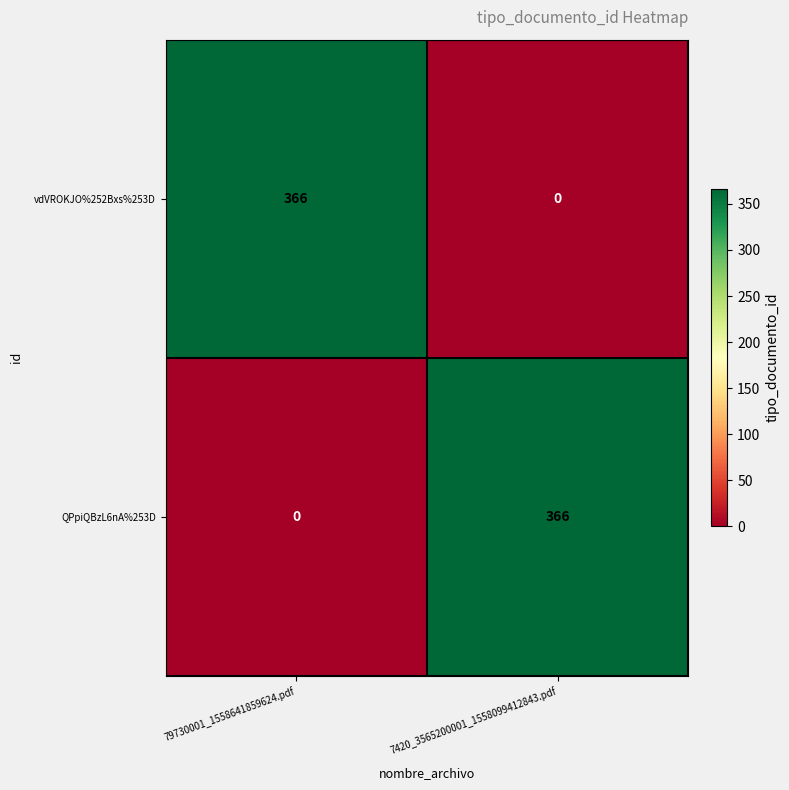

What is the difference between the highest and lowest values at 7420_3565200001_1558099412843.pdf?

366